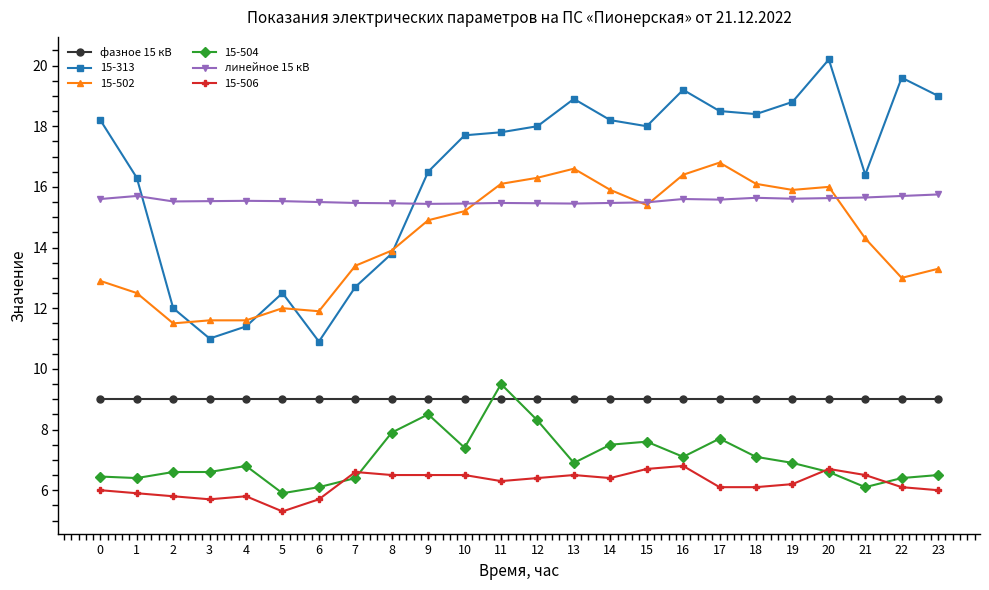

What is the lowest value of the 15-313 series?

10.9